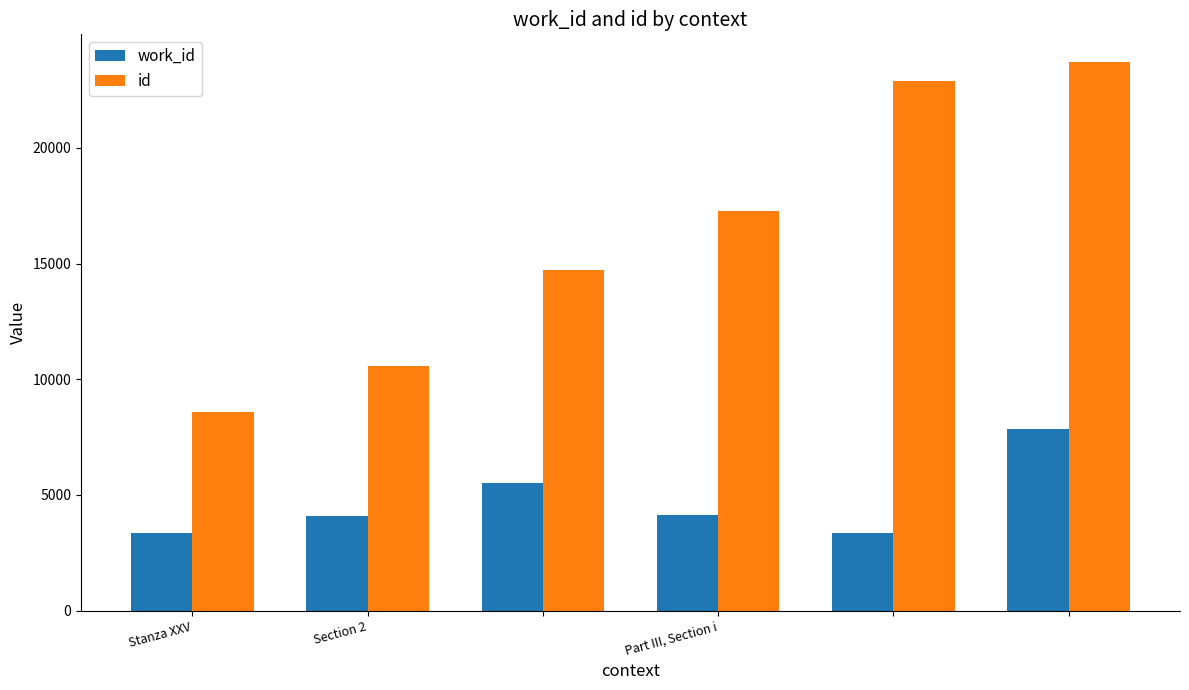

Which series has the widest spread of values?

id